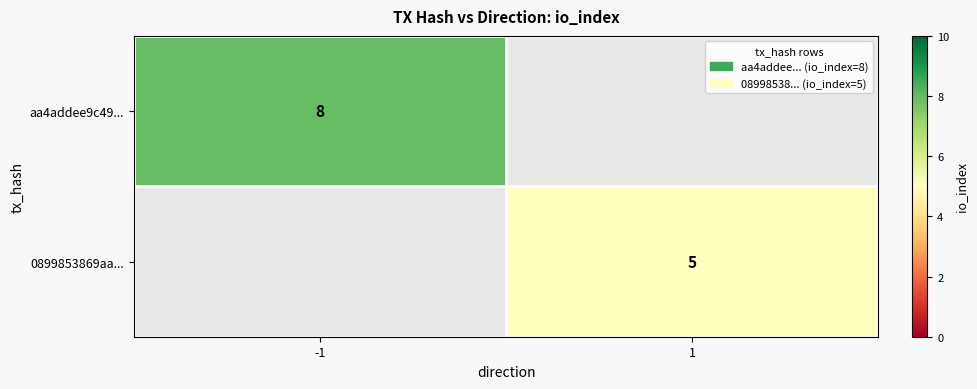

Is it true that aa4addee9c49... equals 8 at -1?

True